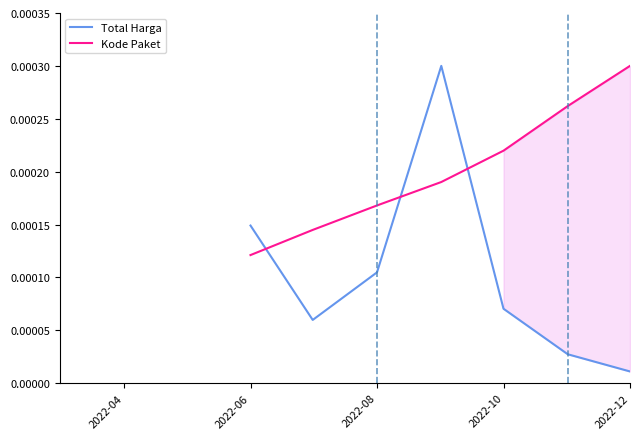

Rank the series by their average value, from lowest to highest.

Total Harga, Kode Paket